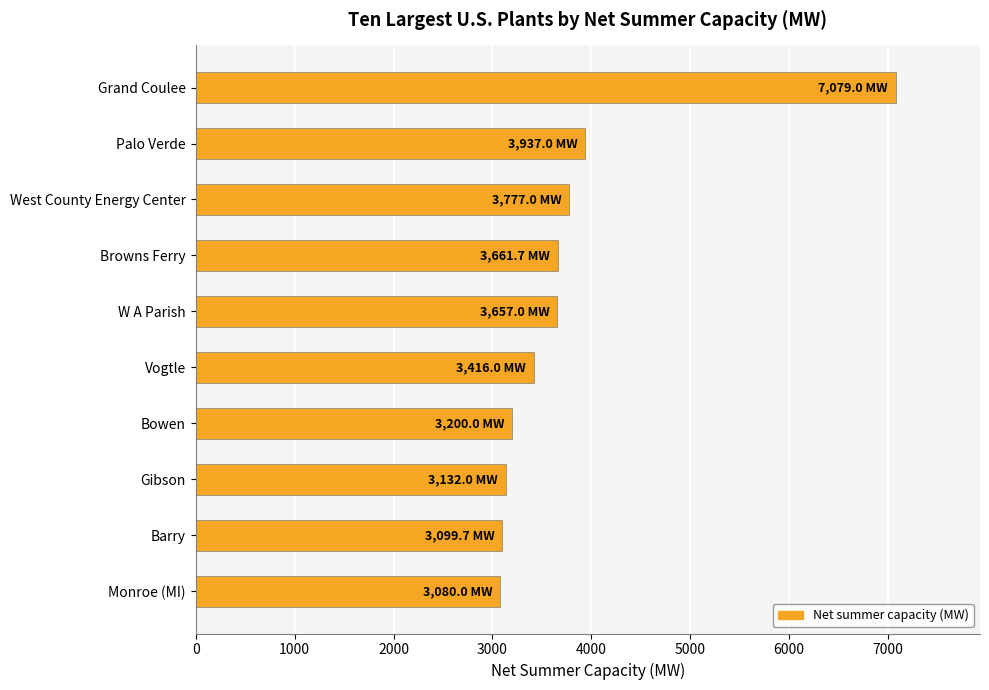

What value does the data have at West County Energy Center?

3777.0